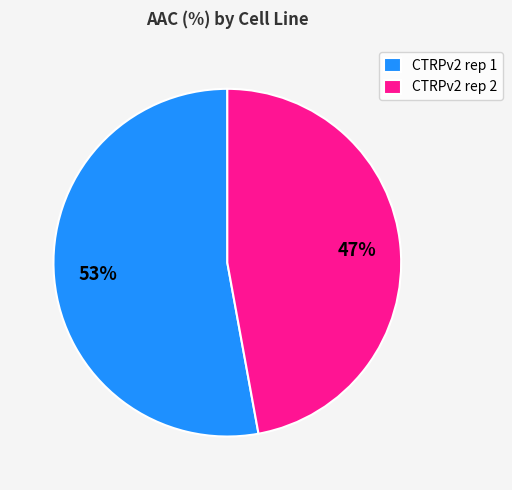

To the nearest percent, what is the combined percentage of CTRPv2 rep 2 and CTRPv2 rep 1?

100%